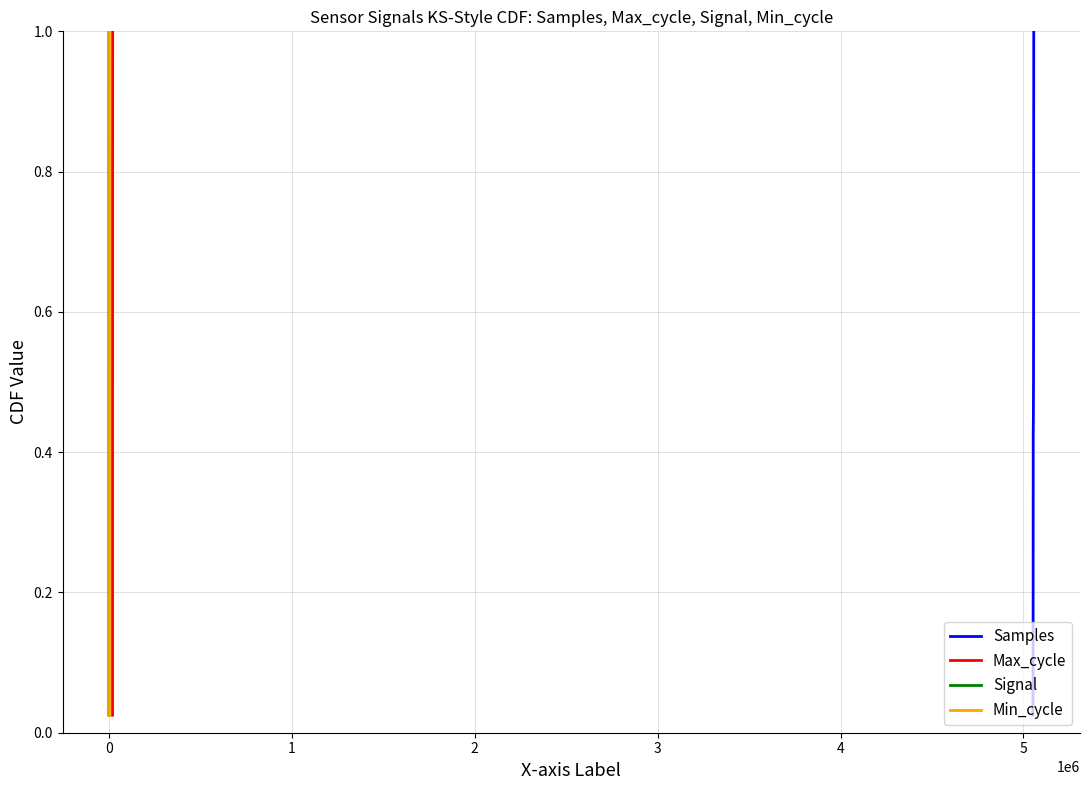

What is the highest value of the Min_cycle series?

1.0